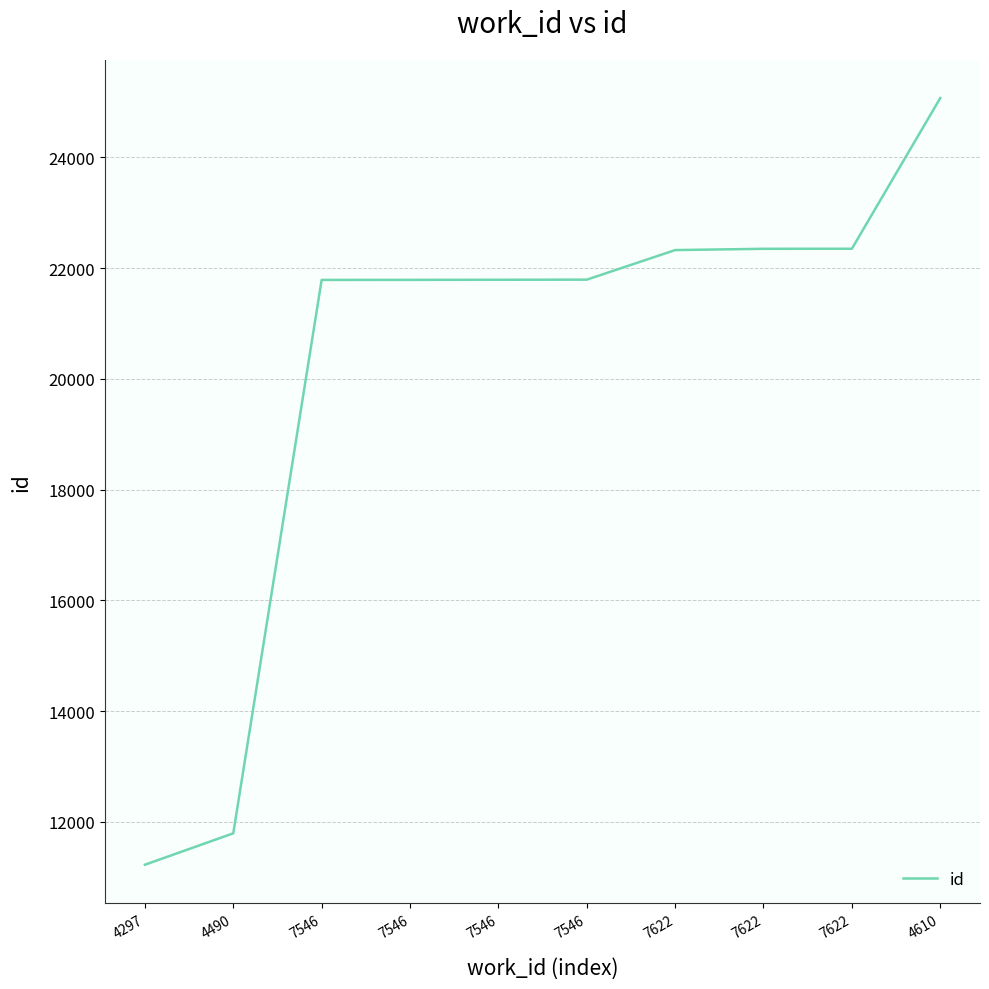

Reading left to right, extract all data points from this chart.

4297=11226	4490=11793	7546=21785	7546=21786	7546=21788	7546=21790	7622=22324	7622=22347	7622=22348	4610=25068